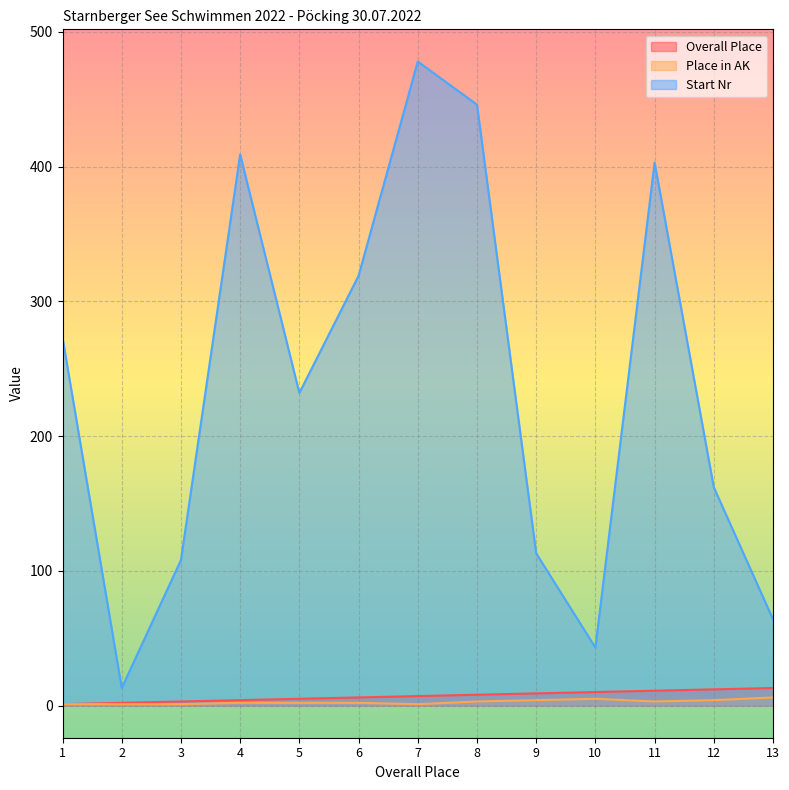

True or false: Place in AK and Start Nr intersect in this chart.

False